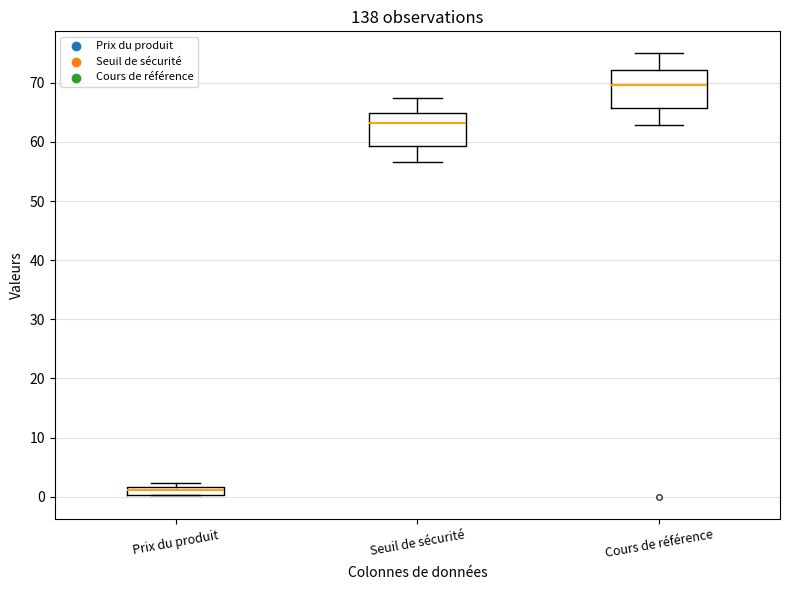

Where is the upper edge of the box for Seuil de sécurité on the y-axis? The values are not printed on the chart, so give them approximately, as read against the axis.

65